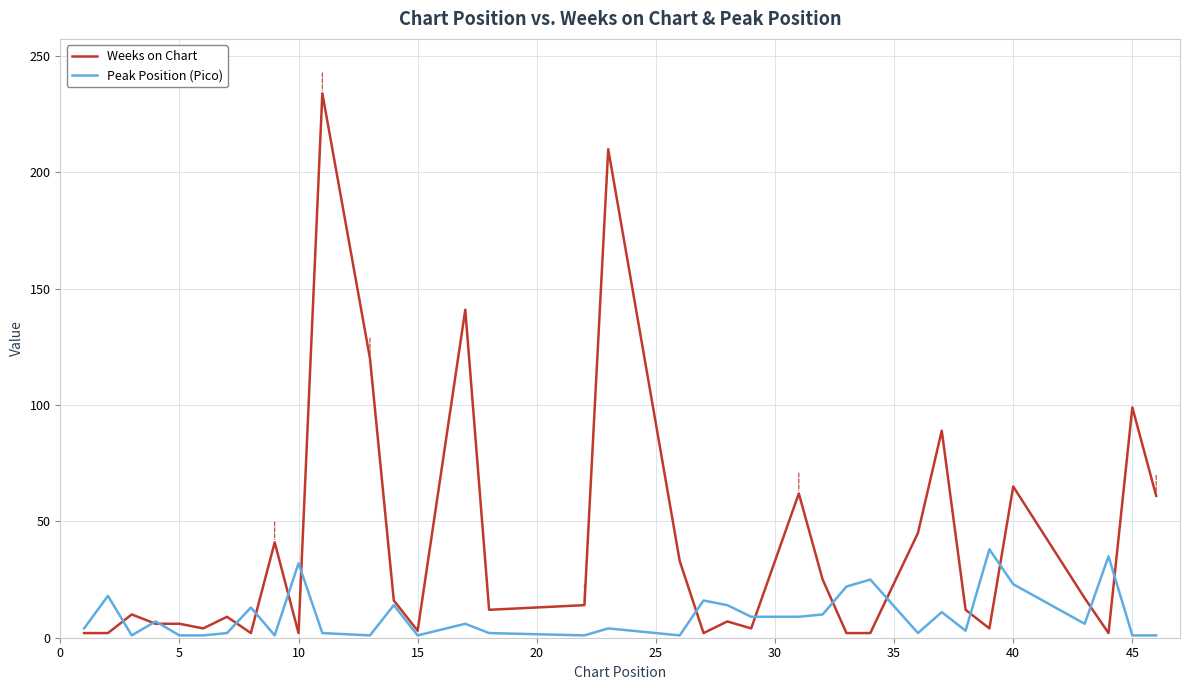

Which series has the largest total across all categories?

Weeks on Chart